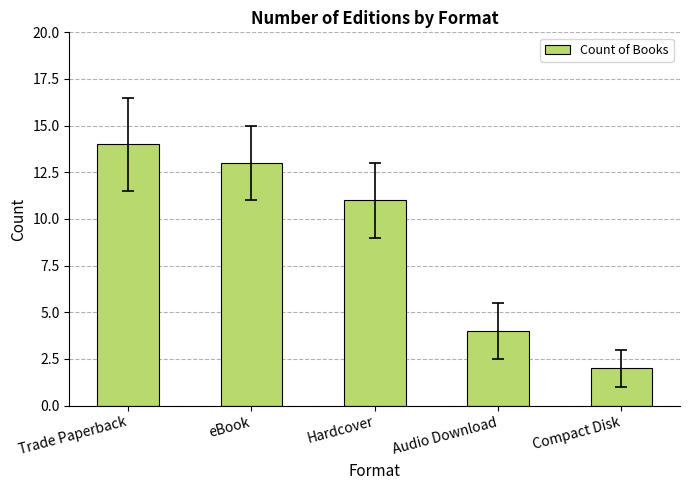

Which has a higher value, Trade Paperback or Hardcover?

Trade Paperback